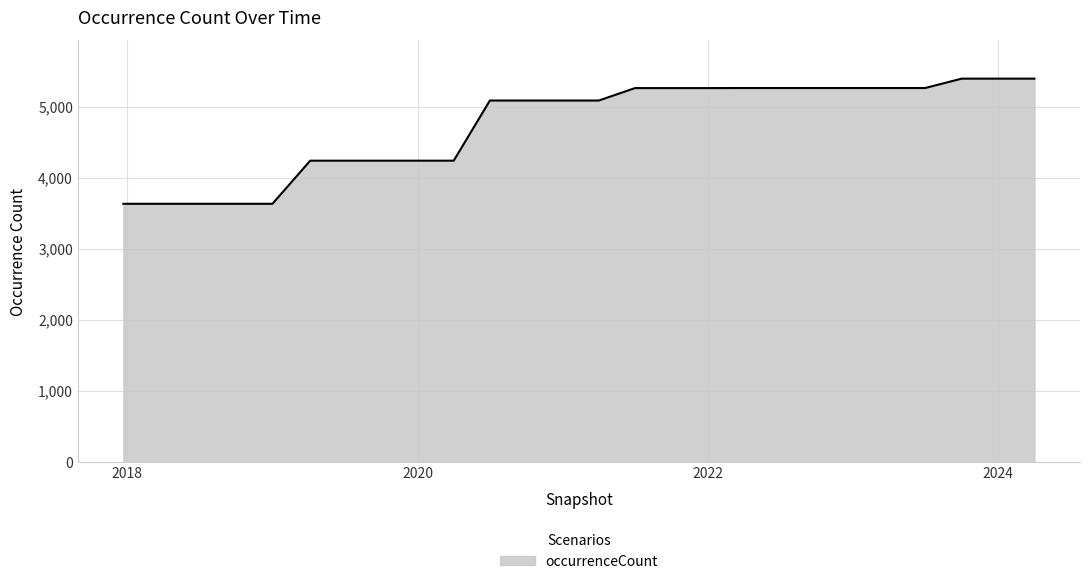

What is the smallest value displayed?

3635